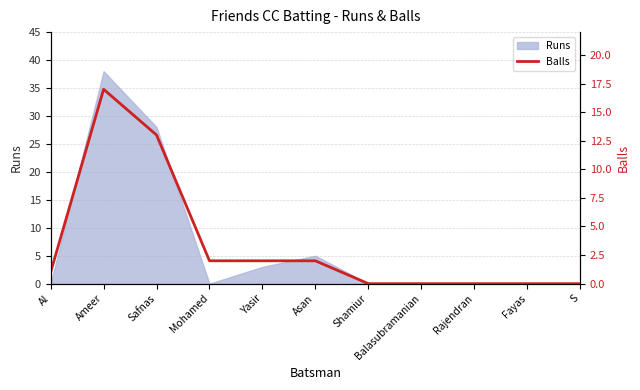

Reading left to right, extract all data points from this chart.

1	17	13	2	2	2	0	0	0	0	0